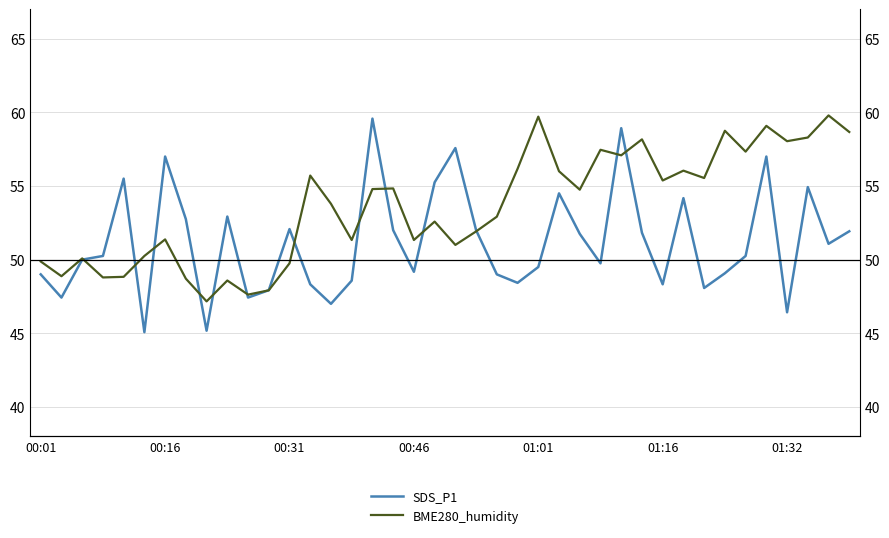

How many lines are shown in the chart?

2